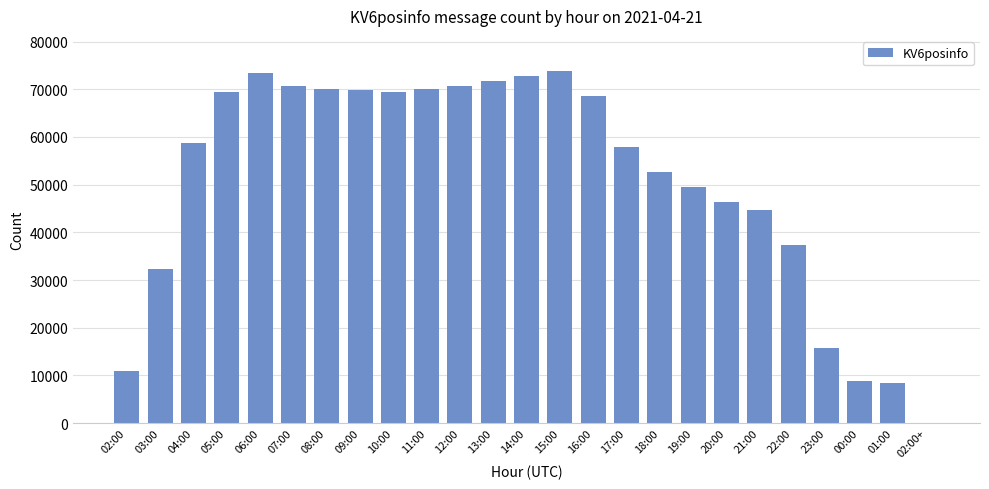

What is the ratio of the value at 15:00 to the value at 19:00?

1.5